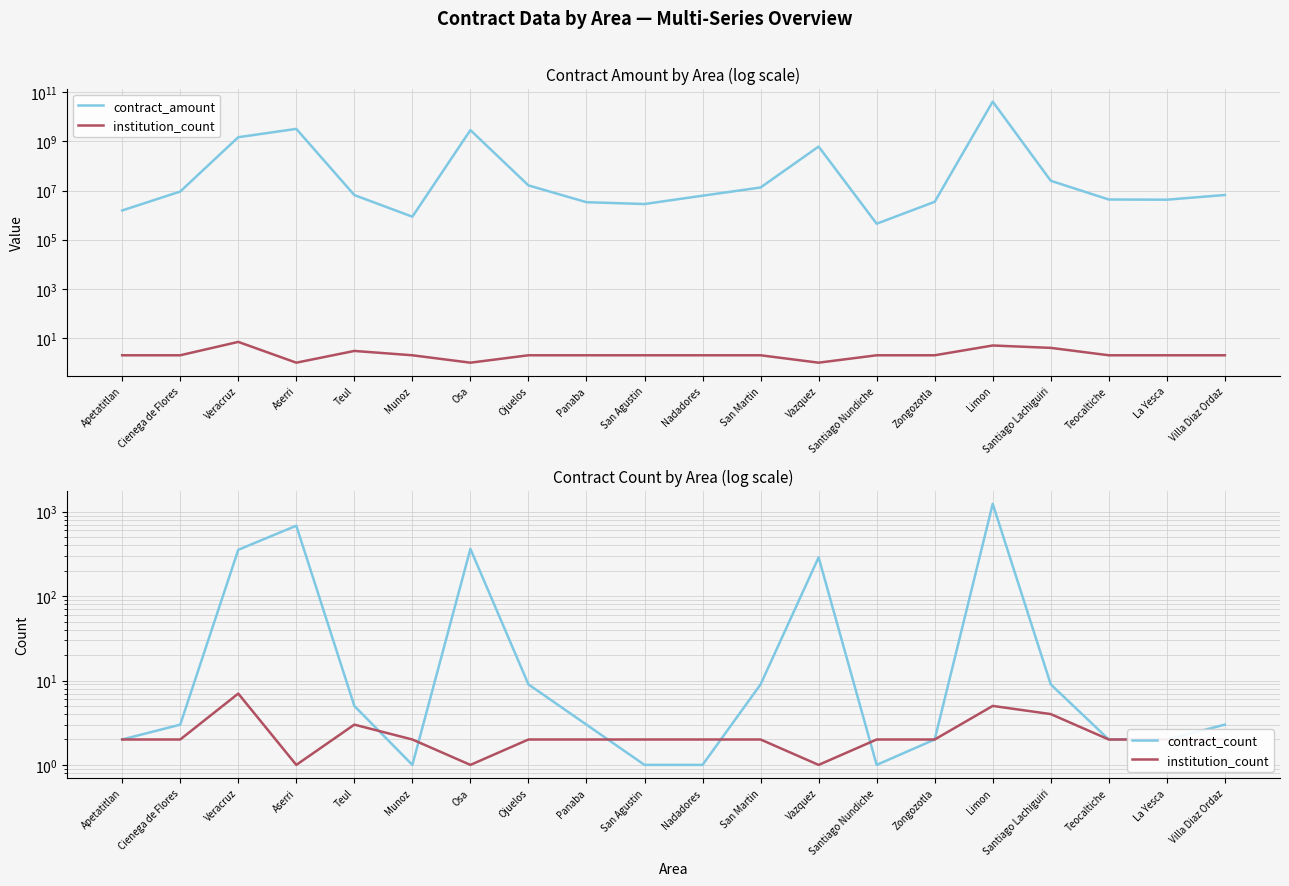

Reading left to right, what are all the values shown in this chart?

contract_amount: 1542744.7	9081058.2	1467251717.3	3204078190.4	6524375.0	861066.7	2856642337.5	16128912.6	3345340.3	2821251.7	6147706.5	13271762.2	611703058.2	446120.7	3468851.9	41148084161.5	24861505.9	4305016.0	4231575.4	6560282.4
institution_count: 2.0	2.0	7.0	1.0	3.0	2.0	1.0	2.0	2.0	2.0	2.0	2.0	1.0	2.0	2.0	5.0	4.0	2.0	2.0	2.0
contract_count: 2.0	3.0	354.0	683.0	5.0	1.0	363.0	9.0	3.0	1.0	1.0	9.0	288.0	1.0	2.0	1241.0	9.0	2.0	2.0	3.0